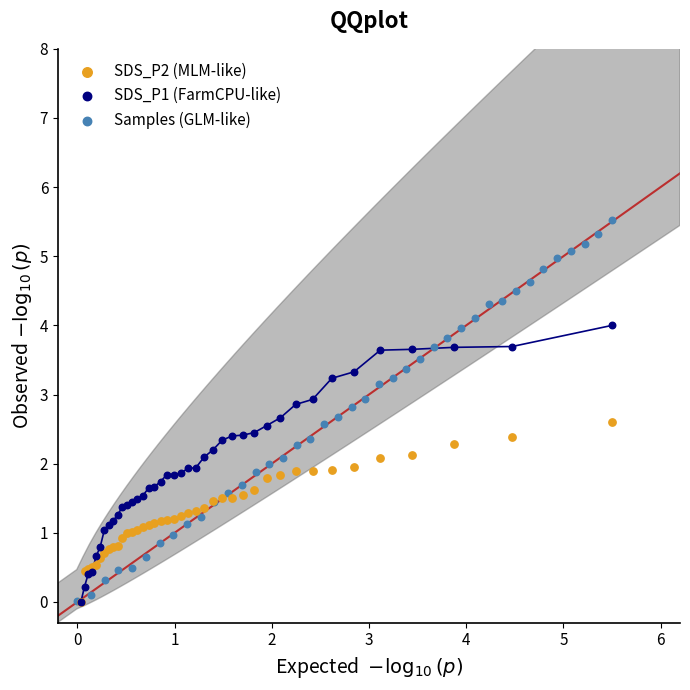

Which series has the largest Y range (max minus min)?

Samples (GLM-like)